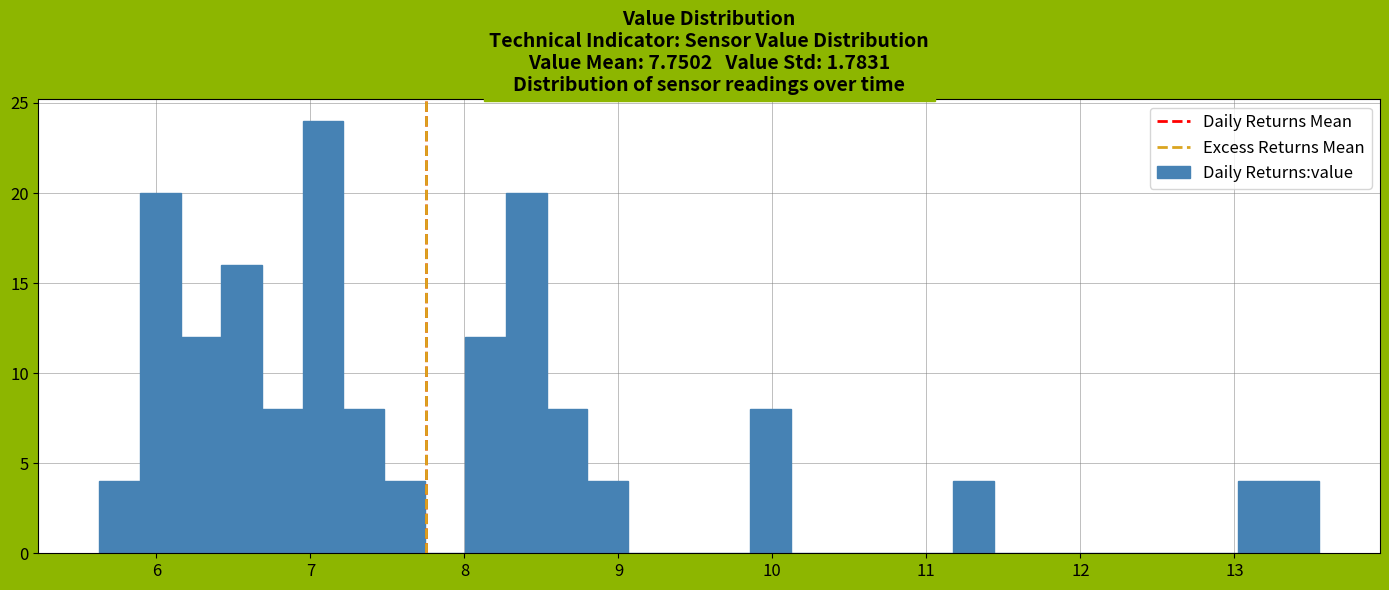

Around what value on the x-axis is the tallest bar? Give the approximate position of its centre, as read against the axis.

7.1